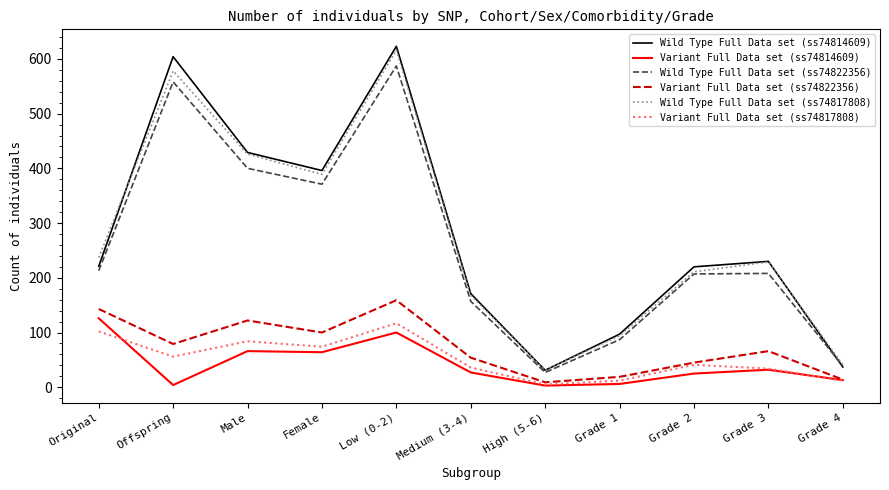

What is the highest value of the Variant Full Data set (ss74814609) series?

126